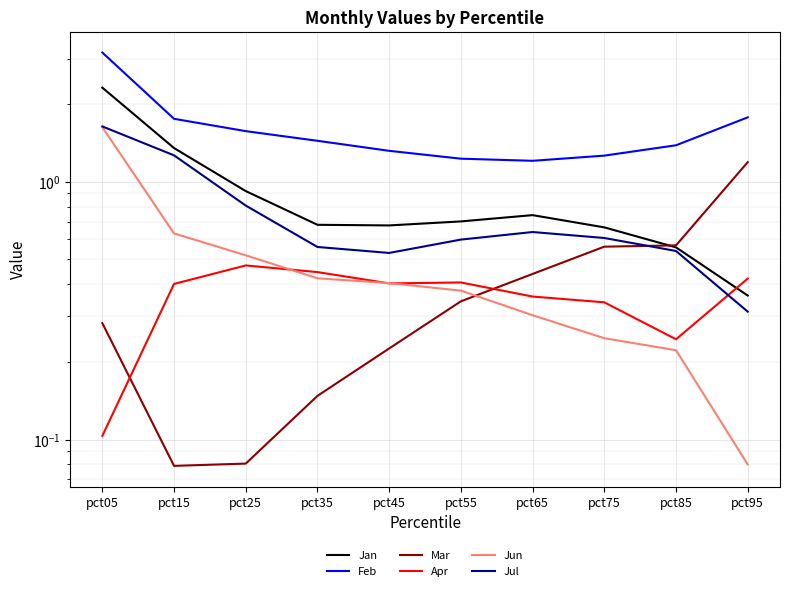

Read the Feb value at pct25.

1.6